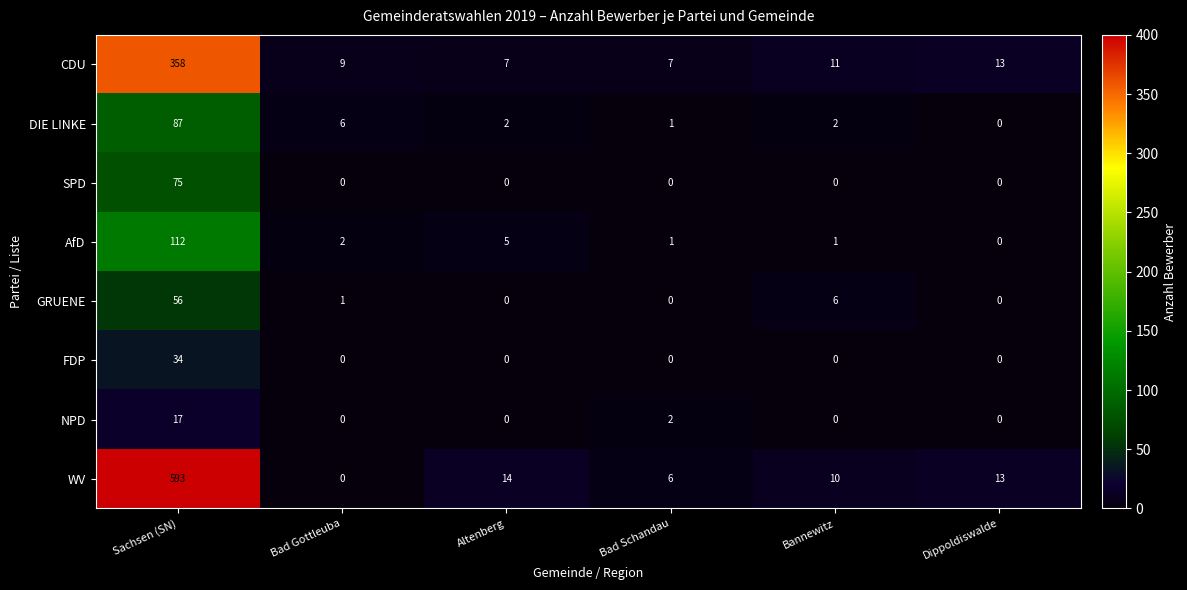

How many values in AfD are above zero?

5